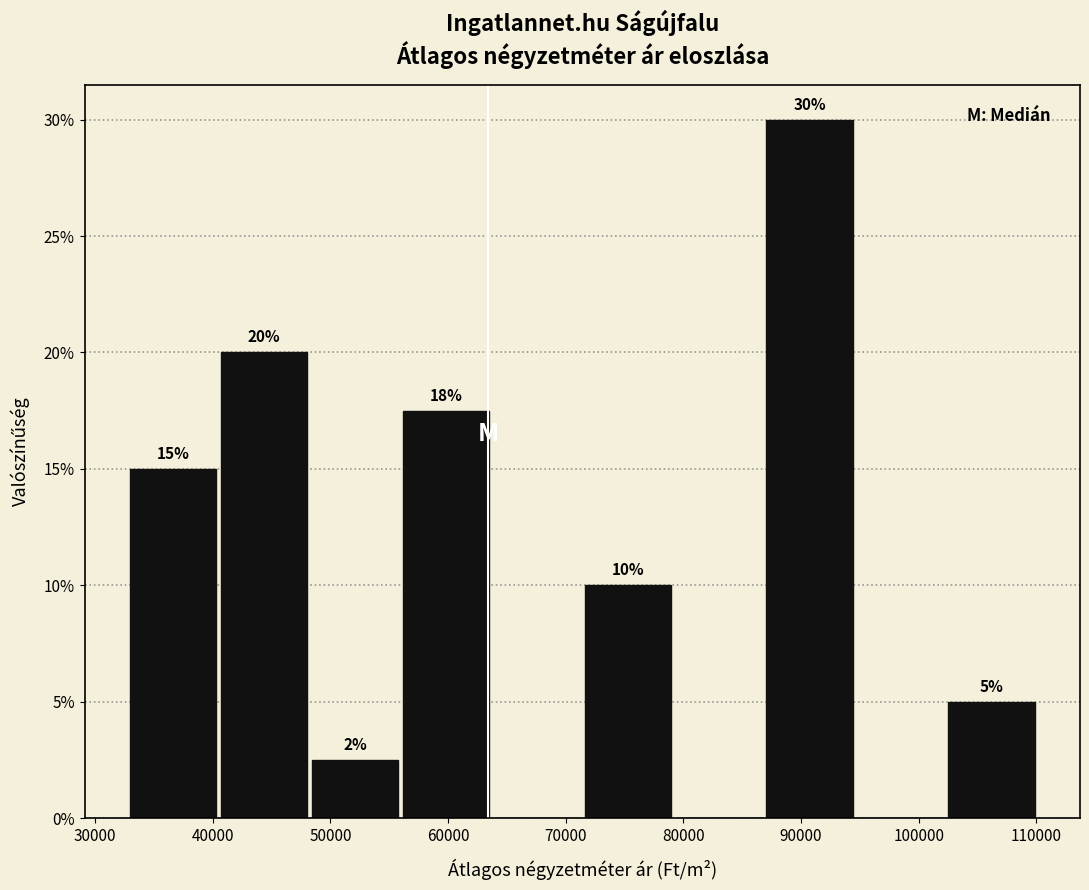

Over which range of the x-axis is the bar tallest?

87000 to 95000